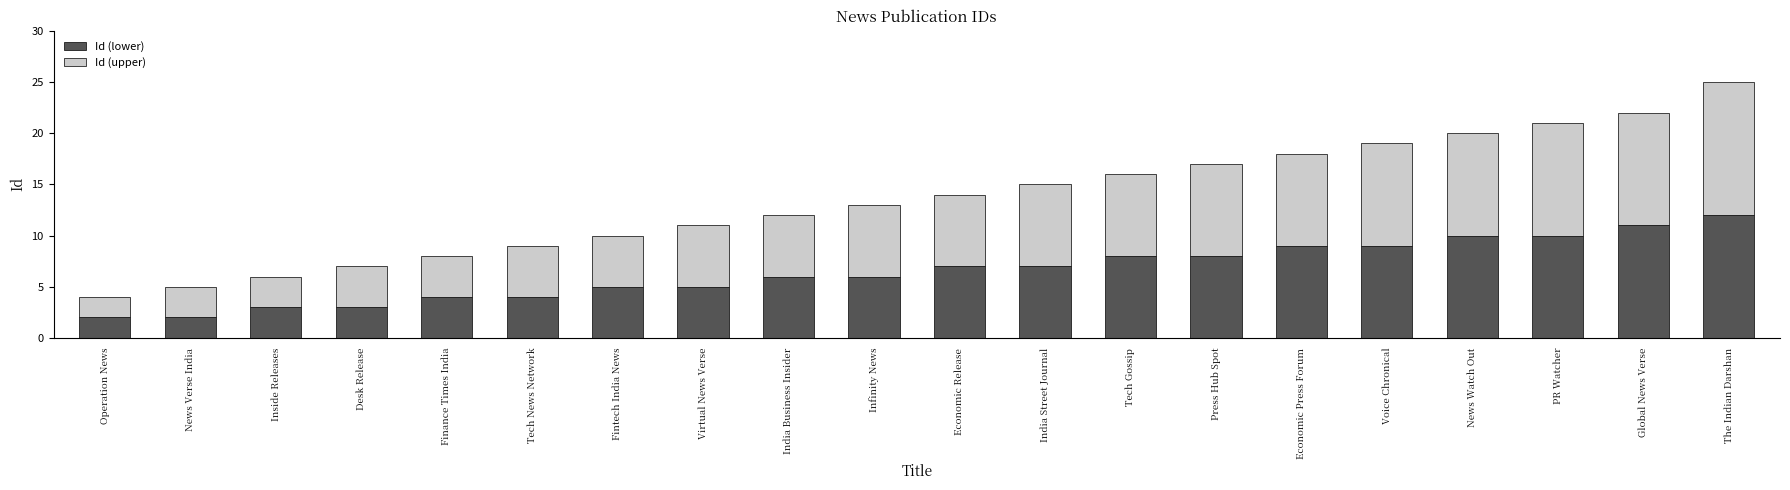

What is the total value across all series at Economic Release?

14